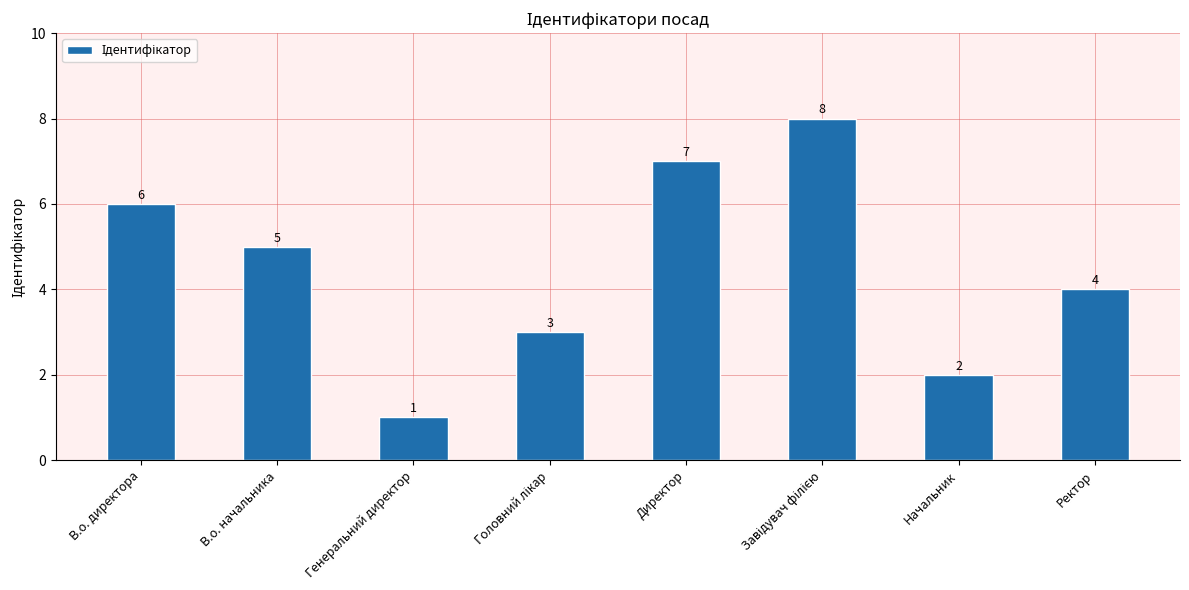

Which has a higher value, В.о. директора or Начальник?

В.о. директора